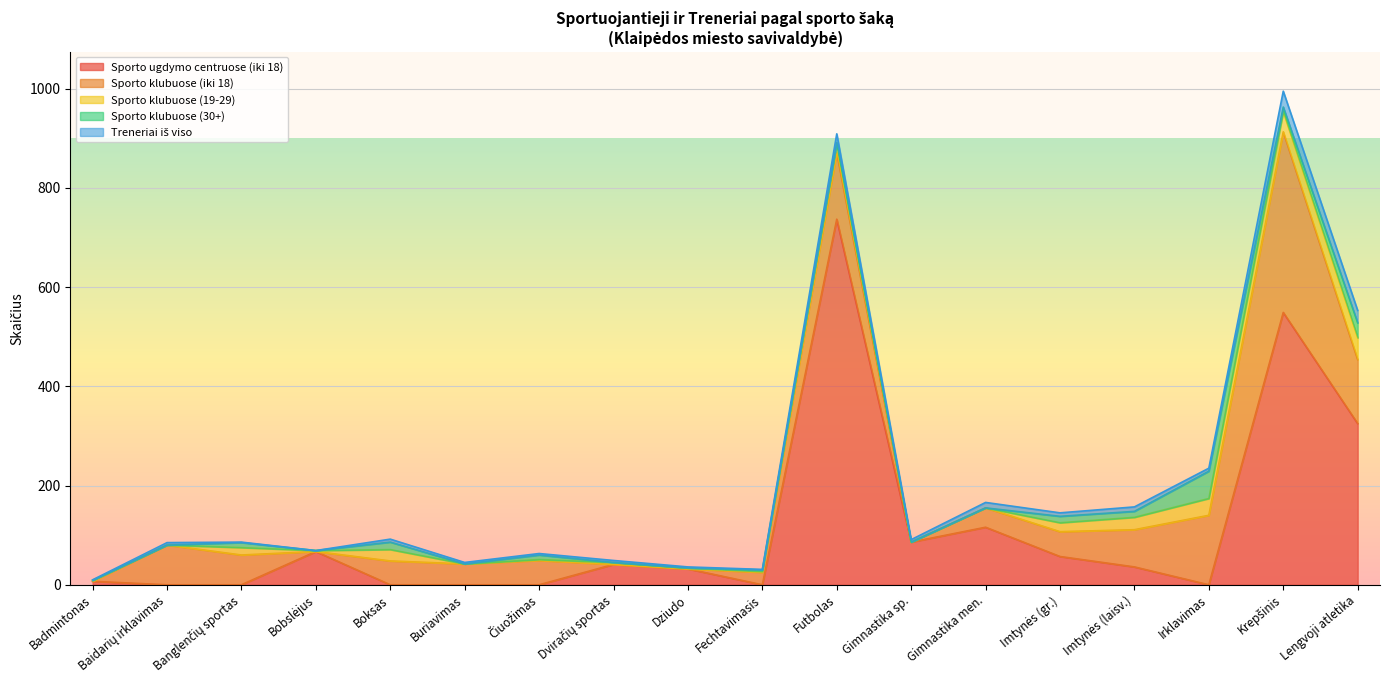

How many interior local valleys does the Sporto klubuose (30+) series have?

4